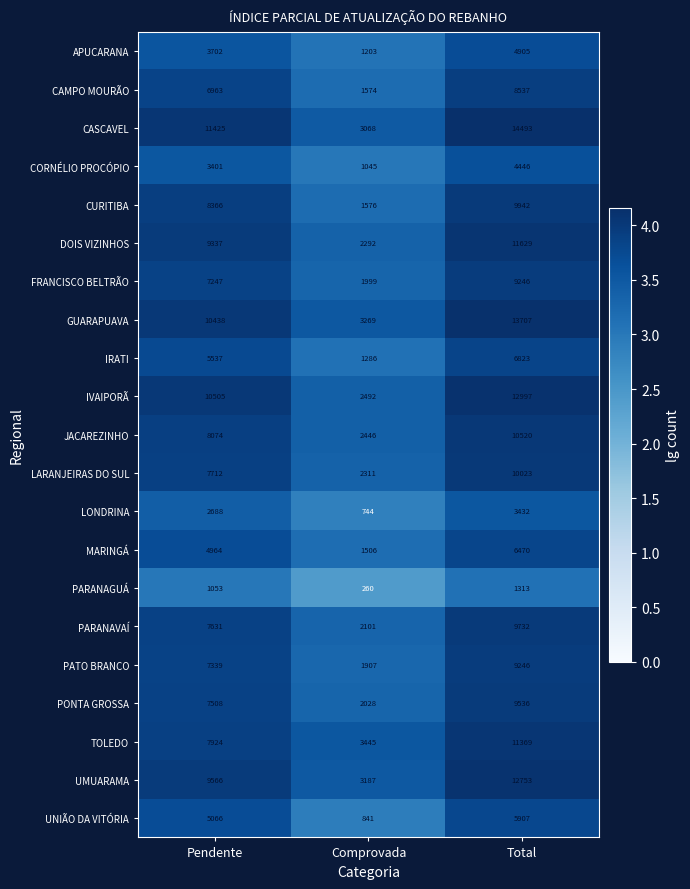

What is the total value across all series at Pendente?

146446